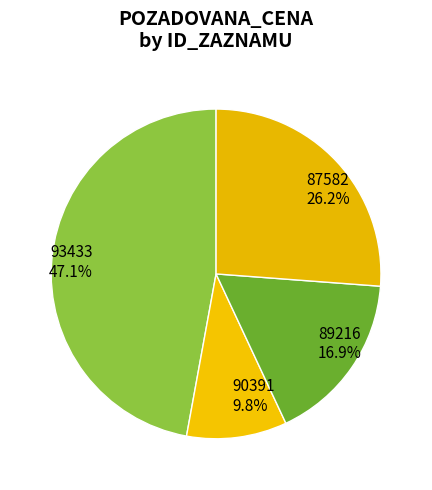

Rank the categories by value from highest to lowest.

93433, 87582, 89216, 90391